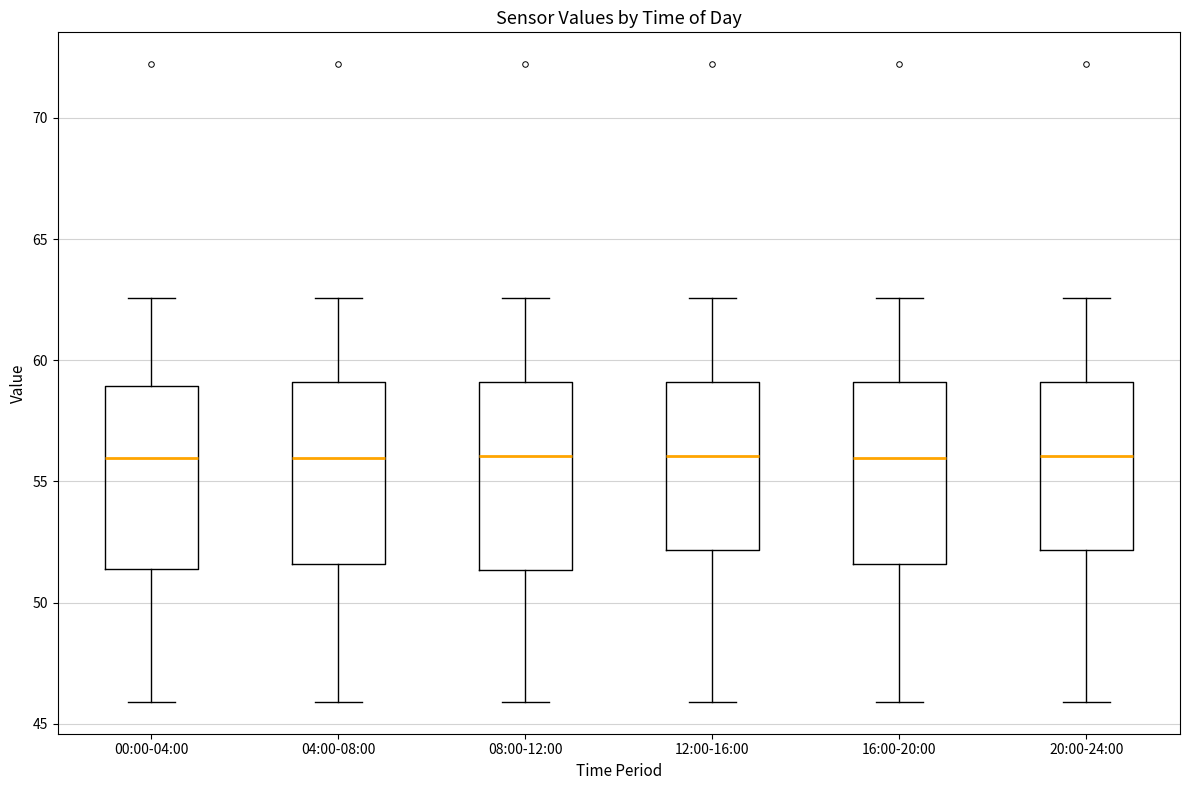

Reading left to right, read every box against the y-axis: the position of its median line, the range the box covers, and the ends of its whiskers. The values are not printed on the chart, so give them approximately, as read against the axis.

00:00-04:00: median 56.0, box 51.5 to 59.0, whiskers 46.0 to 62.5
04:00-08:00: median 56.0, box 51.5 to 59.0, whiskers 46.0 to 62.5
08:00-12:00: median 56.0, box 51.5 to 59.0, whiskers 46.0 to 62.5
12:00-16:00: median 56.0, box 52.0 to 59.0, whiskers 46.0 to 62.5
16:00-20:00: median 56.0, box 51.5 to 59.0, whiskers 46.0 to 62.5
20:00-24:00: median 56.0, box 52.0 to 59.0, whiskers 46.0 to 62.5